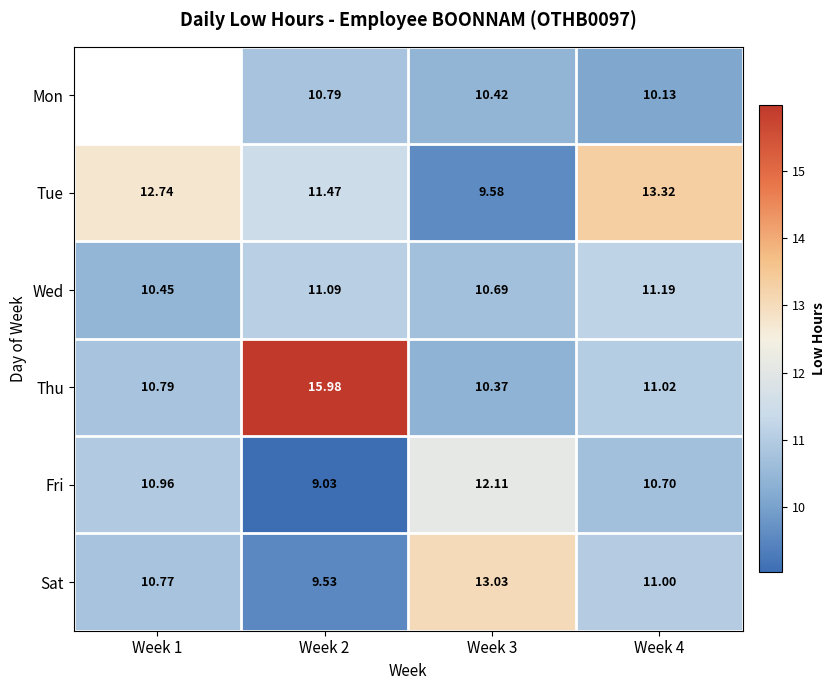

At which category is the sum across all series the highest?

Week 2